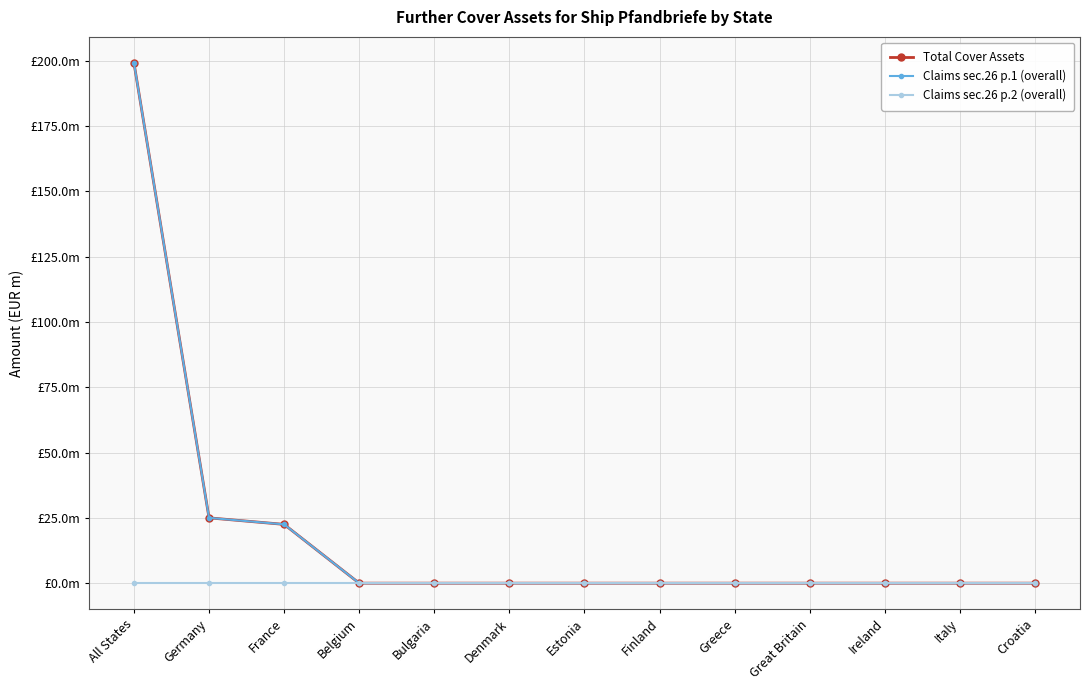

True or false: Claims sec.26 p.2 (overall) has more than 0 points higher than both neighbors.

False